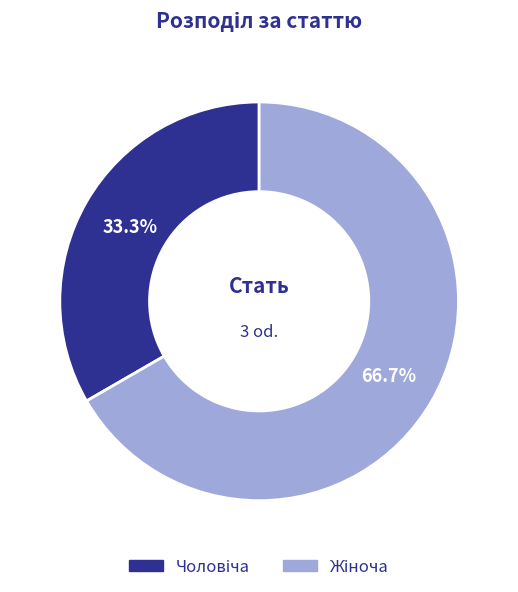

Does any single category account for the majority?

Yes